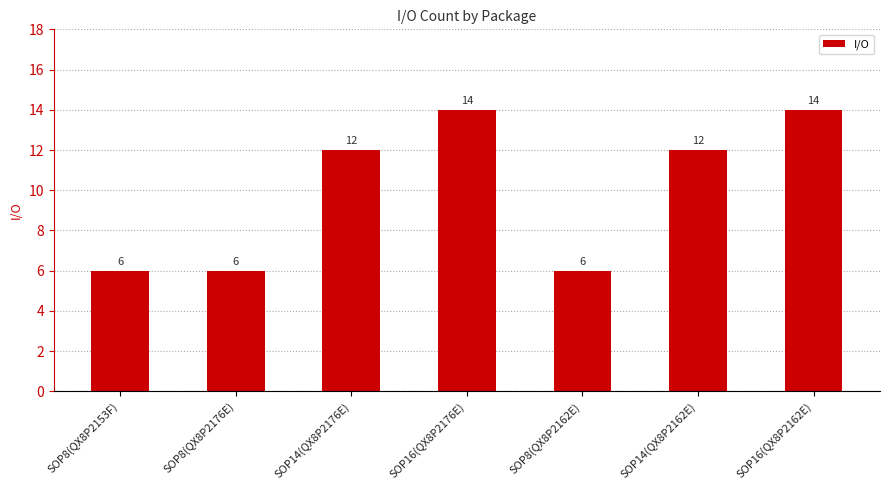

True or false: the data shows 3 at SOP8(QX8P2153F).

False